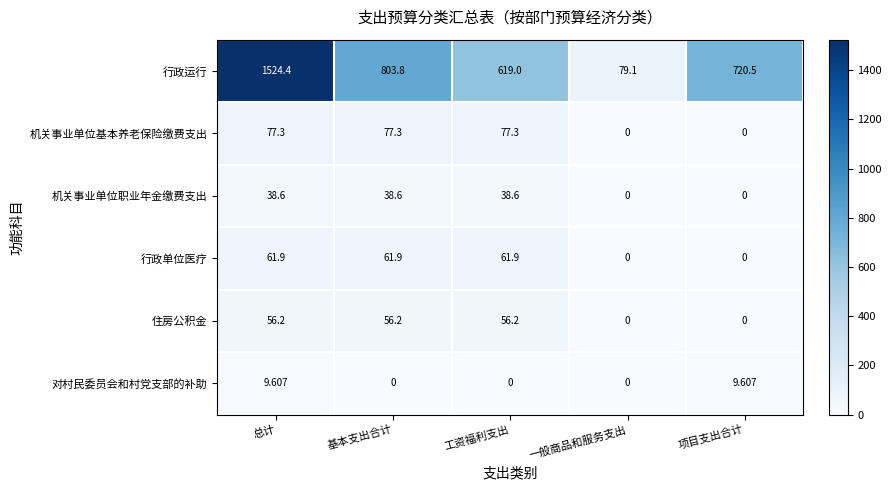

List the labels in order of 行政运行 value, smallest first.

一般商品和服务支出, 工资福利支出, 项目支出合计, 基本支出合计, 总计